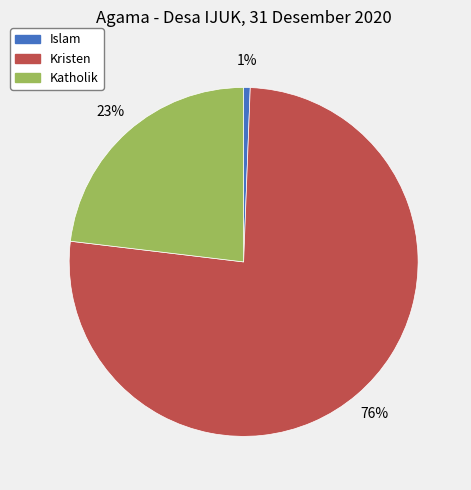

To the nearest percent, what portion does Katholik represent?

23%